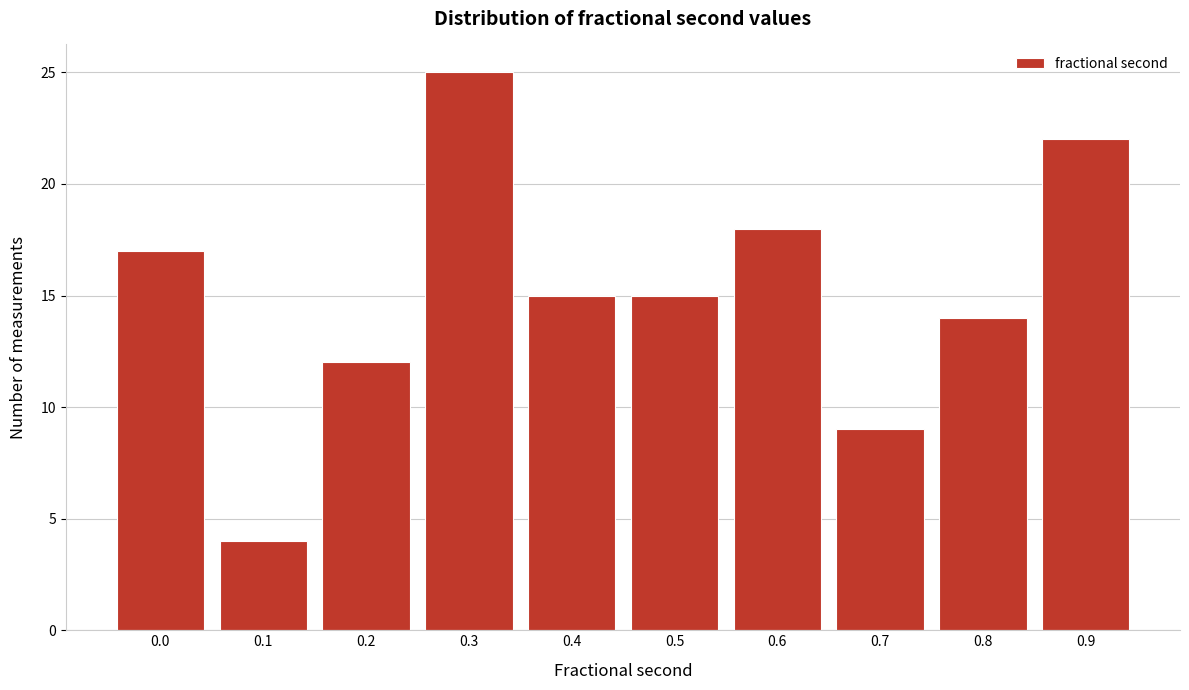

Reading right to left, transcribe all the data shown in this chart.

0.9=22	0.8=14	0.7=9	0.6=18	0.5=15	0.4=15	0.3=25	0.2=12	0.1=4	0.0=17